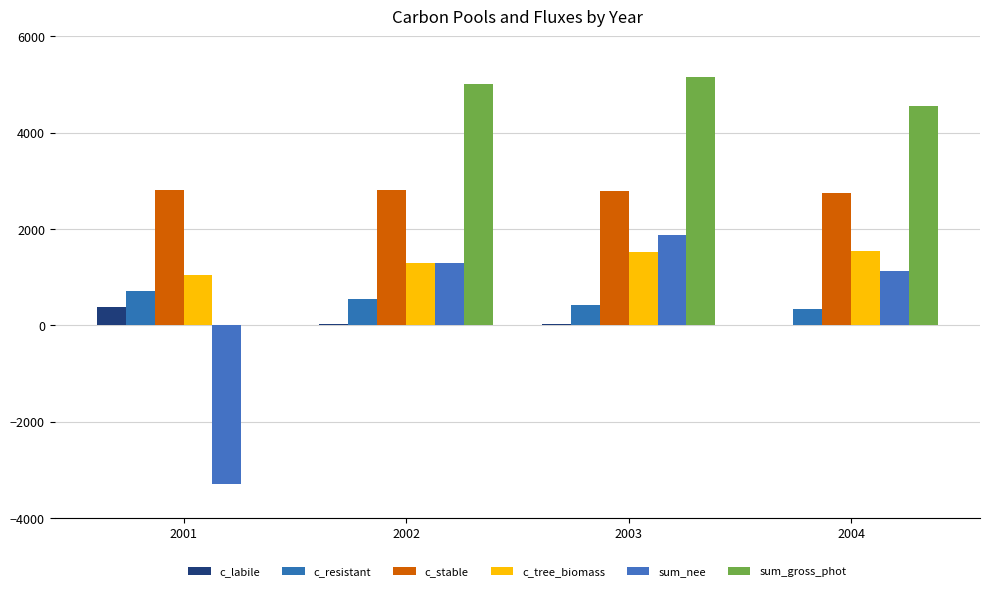

How many groups of bars are there?

4